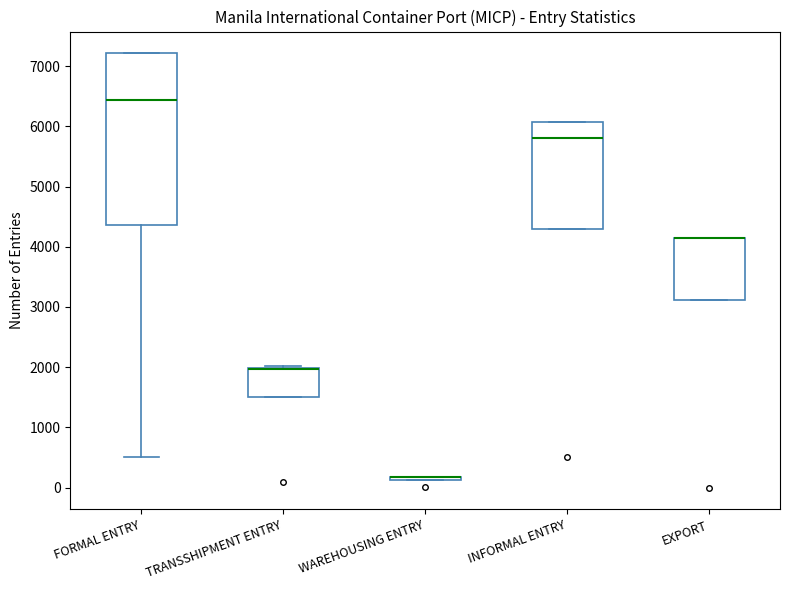

Reading left to right, read every box against the y-axis: the position of its median line, the range the box covers, and the ends of its whiskers. The values are not printed on the chart, so give them approximately, as read against the axis.

FORMAL ENTRY: median 6400, box 4400 to 7200, whiskers 500 to 7200
TRANSSHIPMENT ENTRY: median 2000 (drawn on the box's upper edge), box 1500 to 2000, whiskers 1500 to 2000 (just above the box's upper edge)
WAREHOUSING ENTRY: box collapsed to a line at 200, whiskers 100 to 200
INFORMAL ENTRY: median 5800, box 4300 to 6100, whiskers 4300 to 6100
EXPORT: median 4200 (drawn on the box's upper edge), box 3100 to 4200, whiskers 3100 to 4200